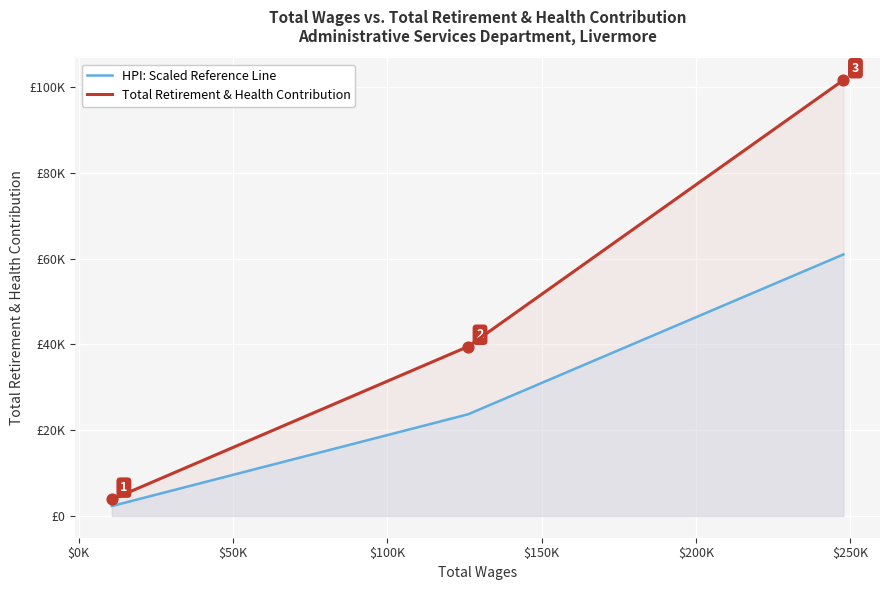

Which series reaches the maximum Y coordinate?

Total Retirement & Health Contribution